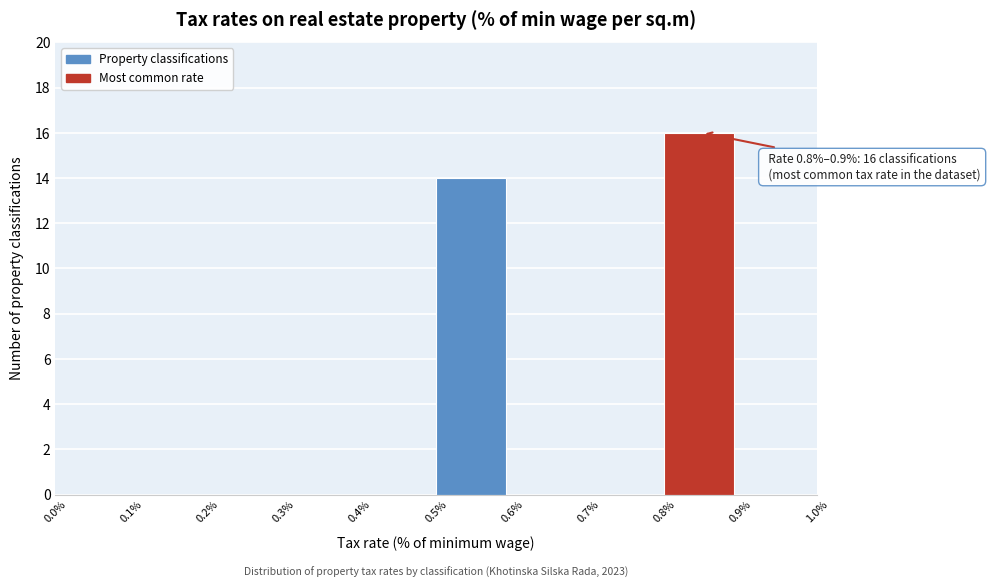

Which range on the x-axis has the tallest bar?

0.8% to 0.9%